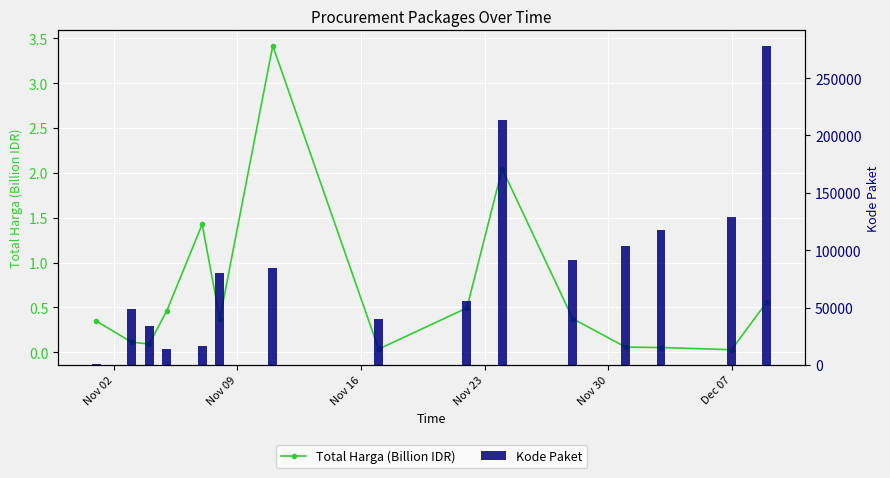

Reading left to right, extract all data points from this chart.

Total Harga (Billion IDR): 0.3	0.1	0.1	0.5	1.4	0.4	3.4	0.0	0.5	2.0	0.4	0.1	0.1	0.0	0.6
Kode Paket: 570.0	48496.0	33720.0	13652.0	16823.0	79859.0	84587.0	40112.0	55826.0	213646.0	91101.0	103541.0	117783.0	128516.0	277693.0